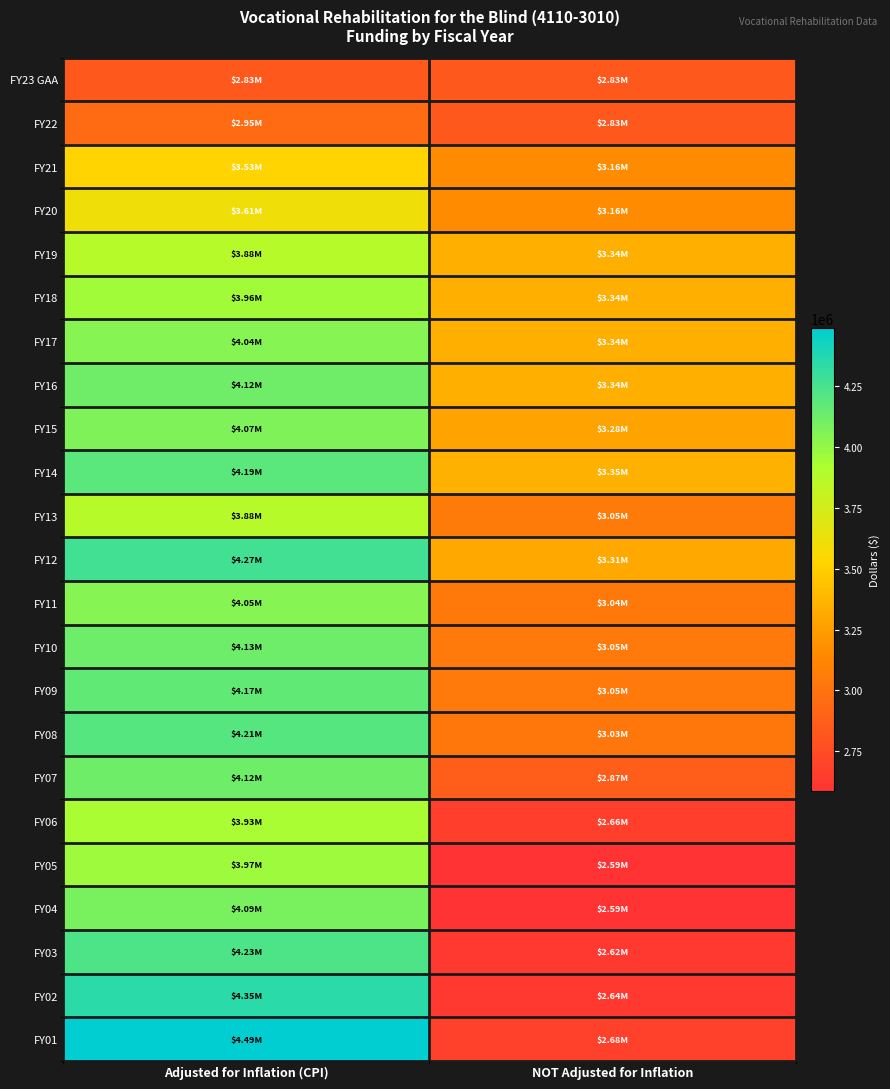

Reading right to left, transcribe all the data shown in this chart.

FY23 GAA: NOT Adjusted for Inflation=2831545	Adjusted for Inflation (CPI)=2831545
FY22: NOT Adjusted for Inflation=2831545	Adjusted for Inflation (CPI)=2954044
FY21: NOT Adjusted for Inflation=3158520	Adjusted for Inflation (CPI)=3526096
FY20: NOT Adjusted for Inflation=3158520	Adjusted for Inflation (CPI)=3606808
FY19: NOT Adjusted for Inflation=3341100	Adjusted for Inflation (CPI)=3875602
FY18: NOT Adjusted for Inflation=3340735	Adjusted for Inflation (CPI)=3955516
FY17: NOT Adjusted for Inflation=3340735	Adjusted for Inflation (CPI)=4044186
FY16: NOT Adjusted for Inflation=3340735	Adjusted for Inflation (CPI)=4119425
FY15: NOT Adjusted for Inflation=3277821	Adjusted for Inflation (CPI)=4068701
FY14: NOT Adjusted for Inflation=3353118	Adjusted for Inflation (CPI)=4191948
FY13: NOT Adjusted for Inflation=3053118	Adjusted for Inflation (CPI)=3876288
FY12: NOT Adjusted for Inflation=3308118	Adjusted for Inflation (CPI)=4270828
FY11: NOT Adjusted for Inflation=3044673	Adjusted for Inflation (CPI)=4046155
FY10: NOT Adjusted for Inflation=3045455	Adjusted for Inflation (CPI)=4127480
FY09: NOT Adjusted for Inflation=3045455	Adjusted for Inflation (CPI)=4168105
FY08: NOT Adjusted for Inflation=3030179	Adjusted for Inflation (CPI)=4205279
FY07: NOT Adjusted for Inflation=2865326	Adjusted for Inflation (CPI)=4124013
FY06: NOT Adjusted for Inflation=2661326	Adjusted for Inflation (CPI)=3929948
FY05: NOT Adjusted for Inflation=2588521	Adjusted for Inflation (CPI)=3966835
FY04: NOT Adjusted for Inflation=2588521	Adjusted for Inflation (CPI)=4086020
FY03: NOT Adjusted for Inflation=2622740	Adjusted for Inflation (CPI)=4231357
FY02: NOT Adjusted for Inflation=2635560	Adjusted for Inflation (CPI)=4345712
FY01: NOT Adjusted for Inflation=2675450	Adjusted for Inflation (CPI)=4489602